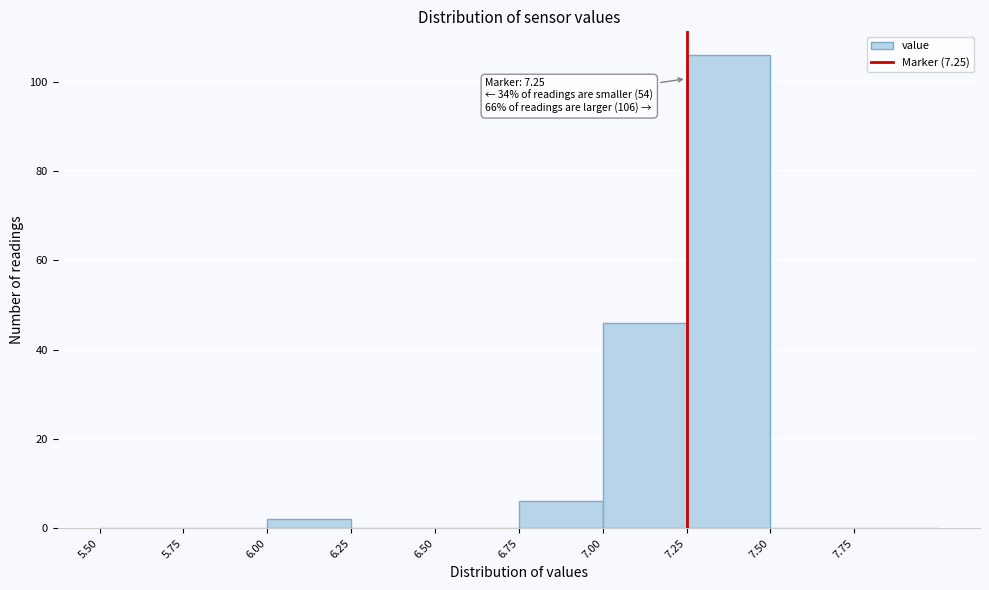

Over which range of the x-axis is the bar tallest?

7.25 to 7.50